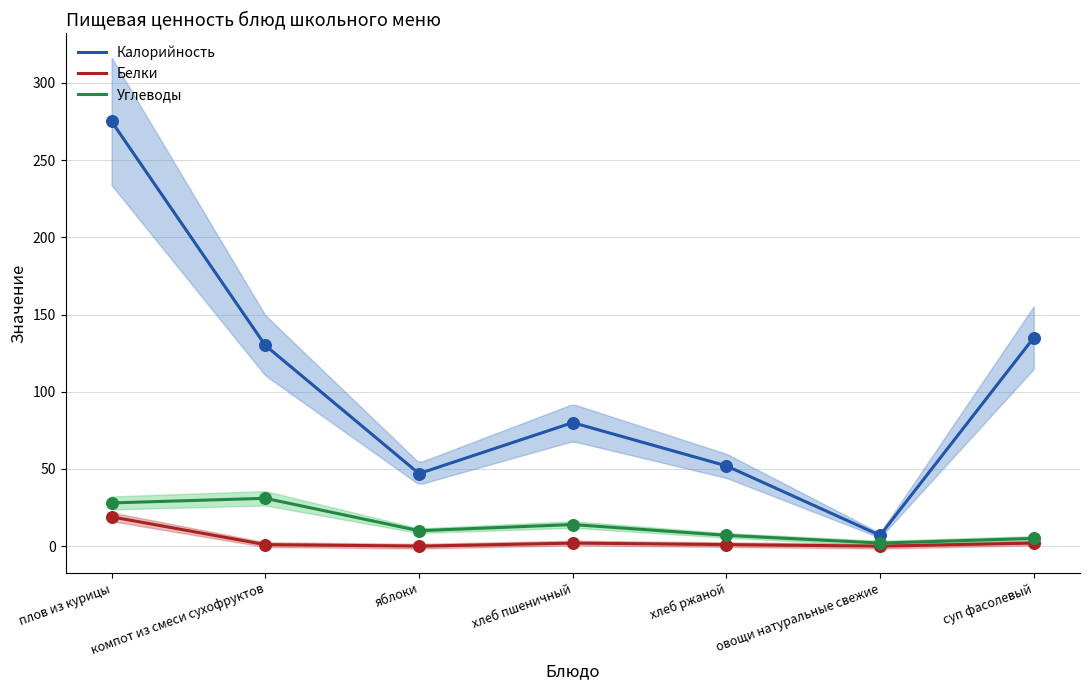

Which series contains the highest Y value?

Калорийность